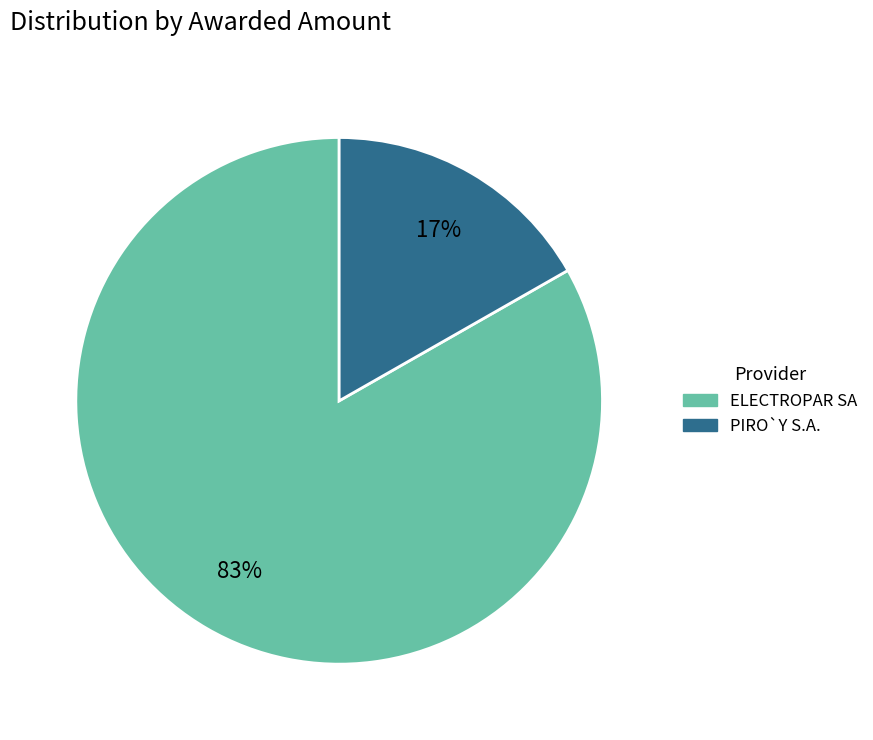

Which category has the smallest portion of the pie?

PIRO`Y S.A.